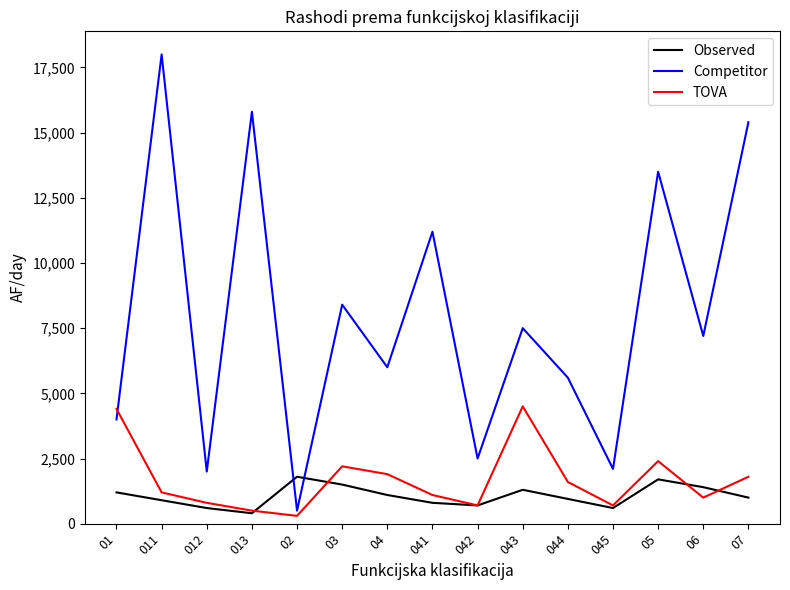

At how many categories does at least one series exceed 15903?

1